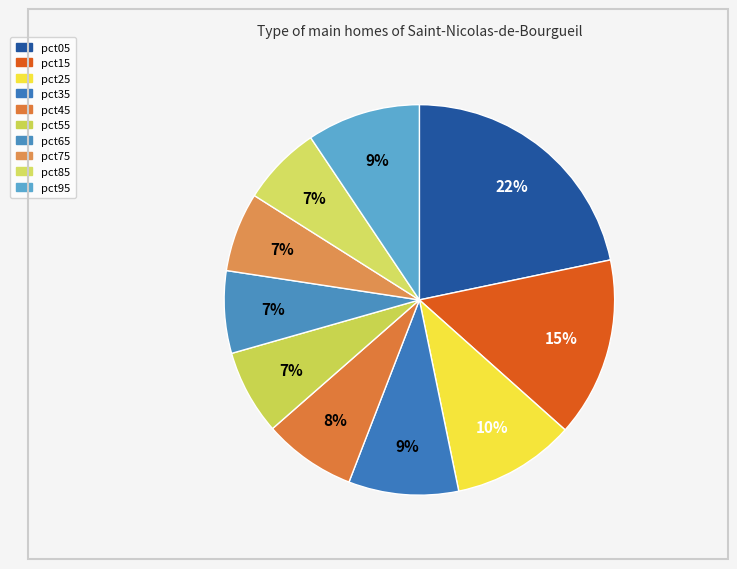

Which category has the smallest portion of the pie?

pct75